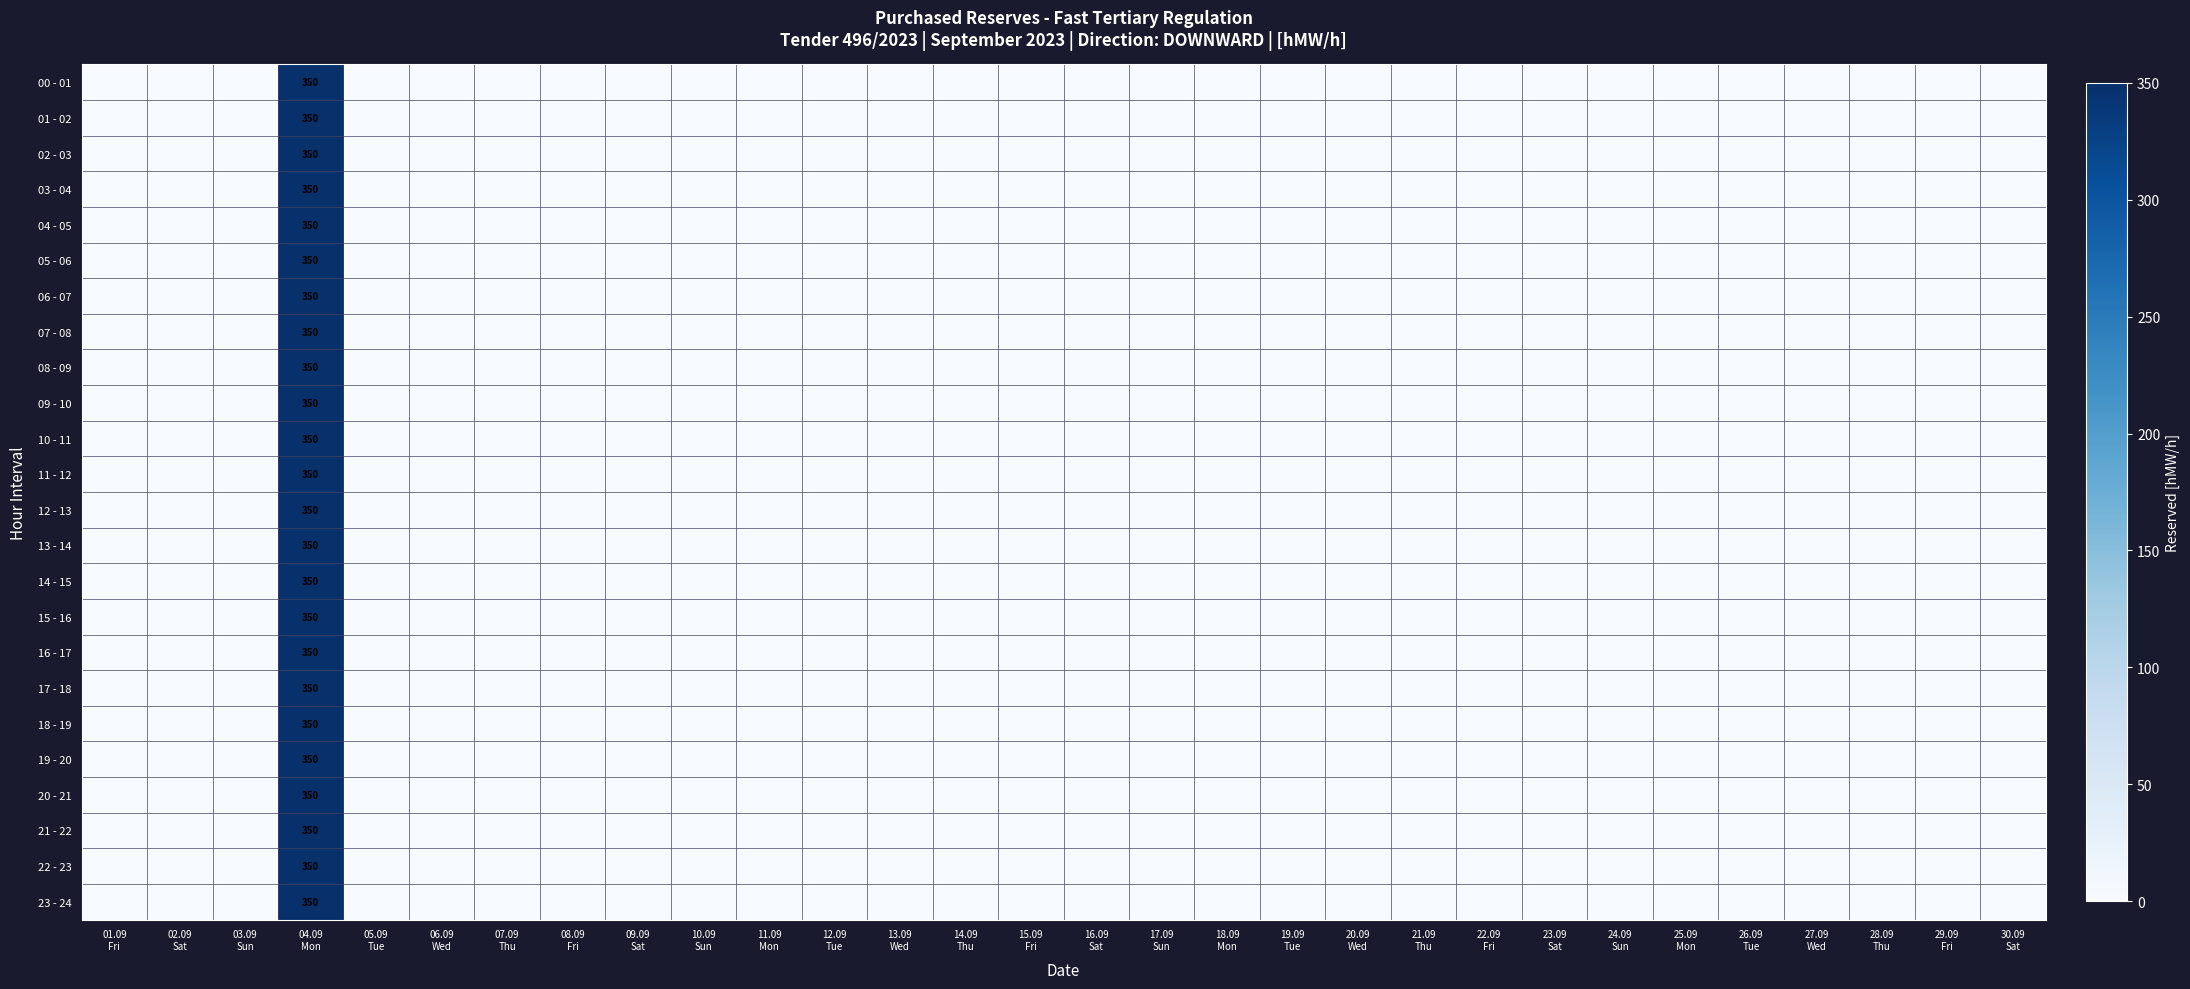

List the labels in order of 08 - 09 value, smallest first.

01.09 Fri, 02.09 Sat, 03.09 Sun, 05.09 Tue, 06.09 Wed, 07.09 Thu, 08.09 Fri, 09.09 Sat, 10.09 Sun, 11.09 Mon, 12.09 Tue, 13.09 Wed, 14.09 Thu, 15.09 Fri, 16.09 Sat, 17.09 Sun, 18.09 Mon, 19.09 Tue, 20.09 Wed, 21.09 Thu, 22.09 Fri, 23.09 Sat, 24.09 Sun, 25.09 Mon, 26.09 Tue, 27.09 Wed, 28.09 Thu, 29.09 Fri, 30.09 Sat, 04.09 Mon